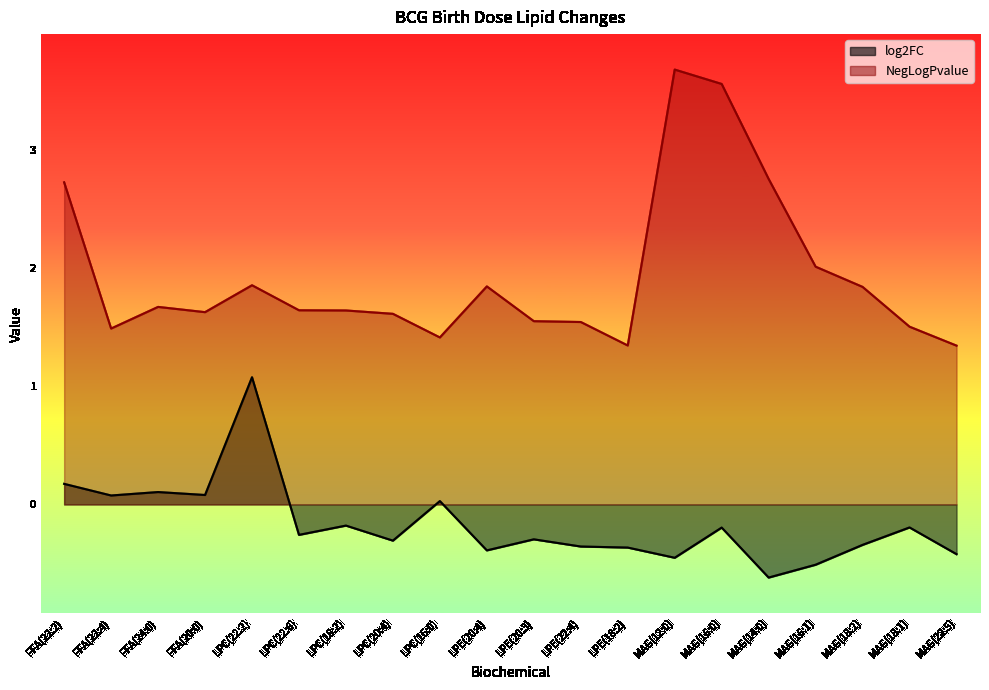

Which label corresponds to the largest value in the chart?

MAG(12:0)